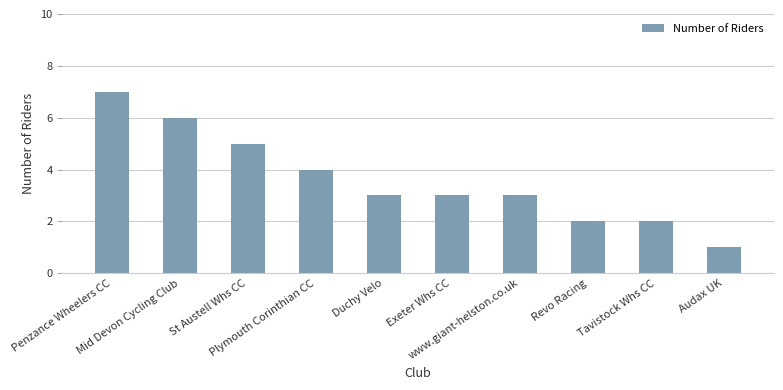

Which label corresponds to the largest value in the chart?

Penzance Wheelers CC